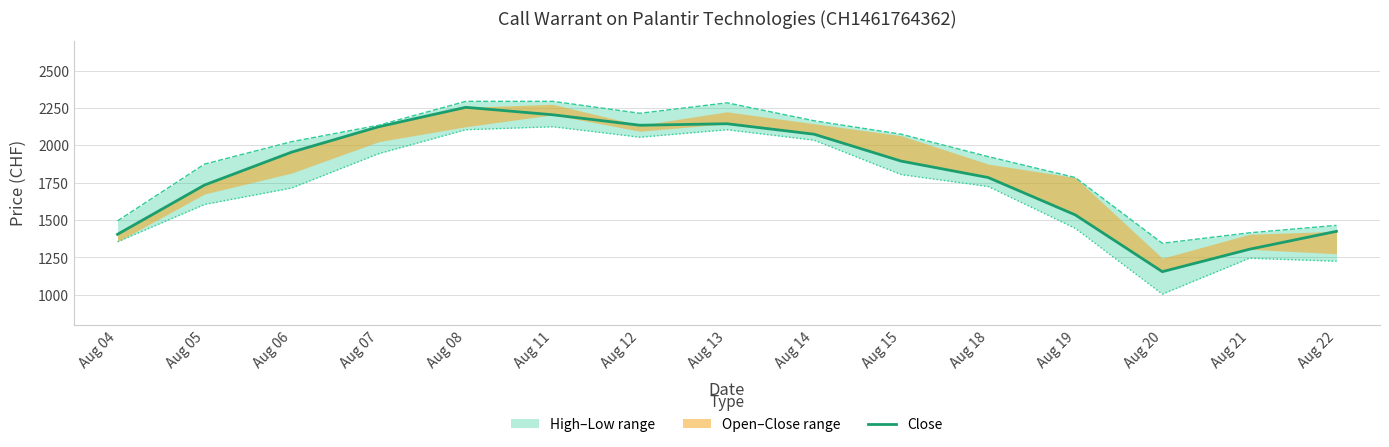

Which series has the largest total across all categories?

High